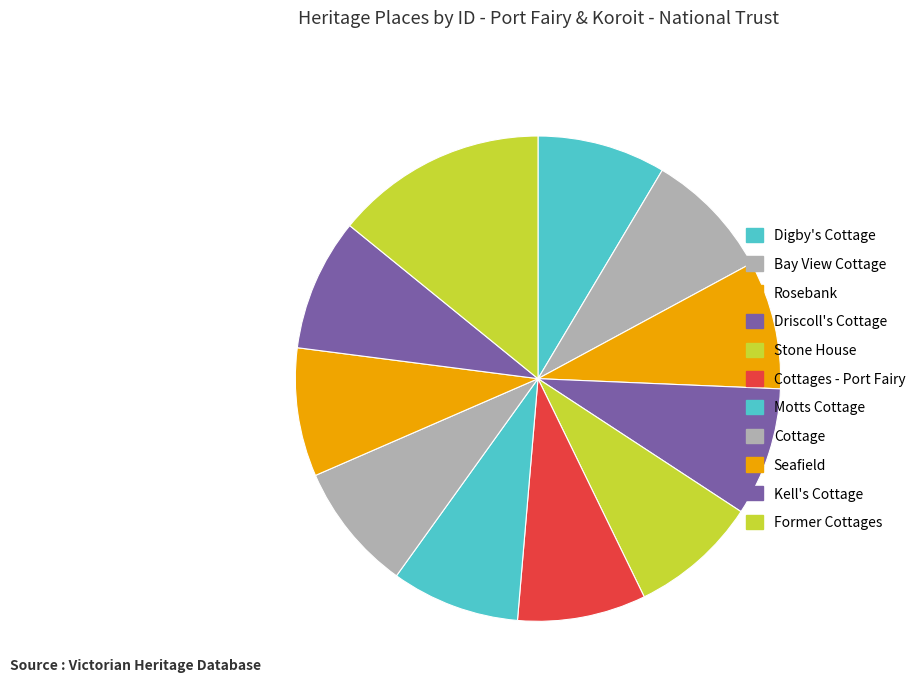

Is Motts Cottage the majority of the pie?

No